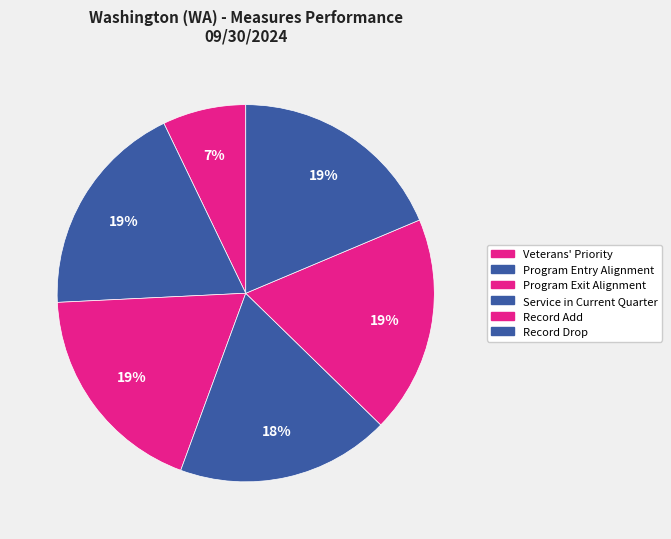

Is there a majority slice in this chart?

No